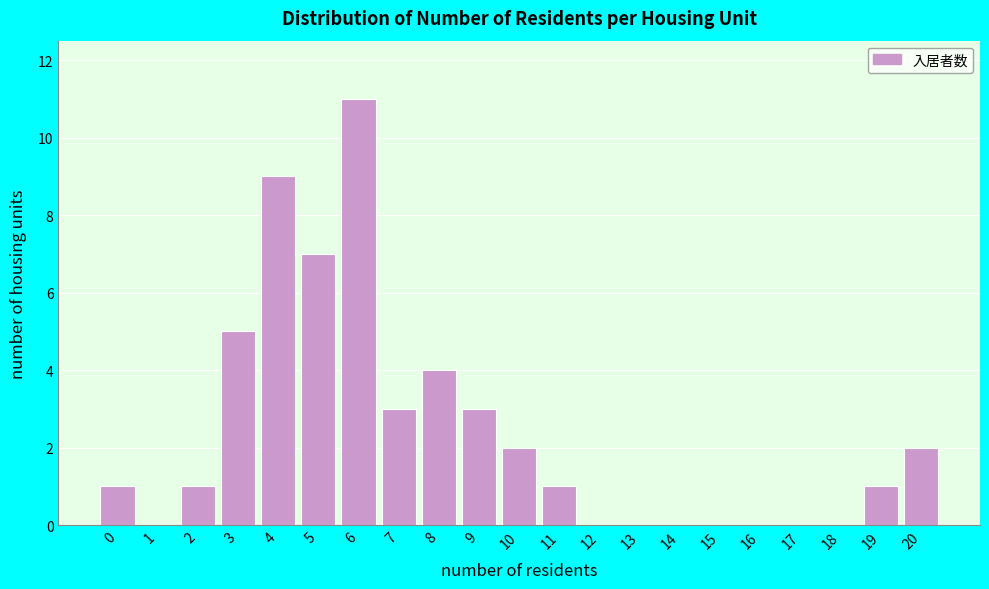

Reading left to right, what are all the values shown in this chart?

0=1	1=0	2=1	3=5	4=9	5=7	6=11	7=3	8=4	9=3	10=2	11=1	12=0	13=0	14=0	15=0	16=0	17=0	18=0	19=1	20=2